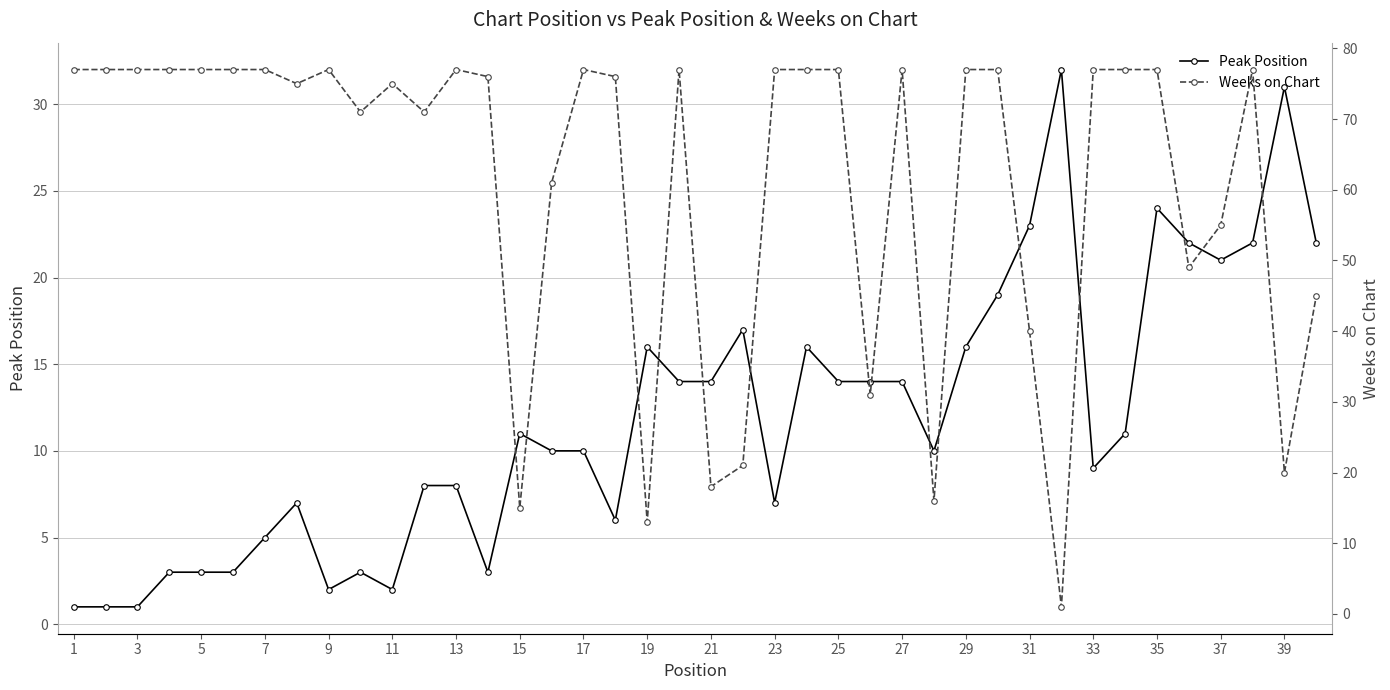

At how many categories does at least one series exceed 64?

27